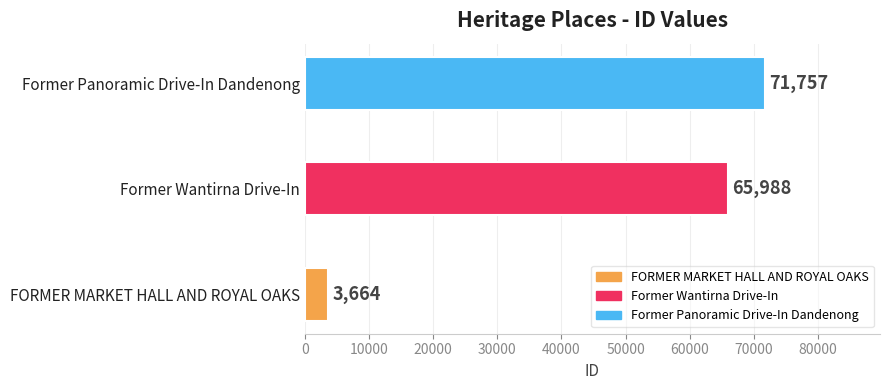

The value at Former Panoramic Drive-In Dandenong is 102205. True or false?

False